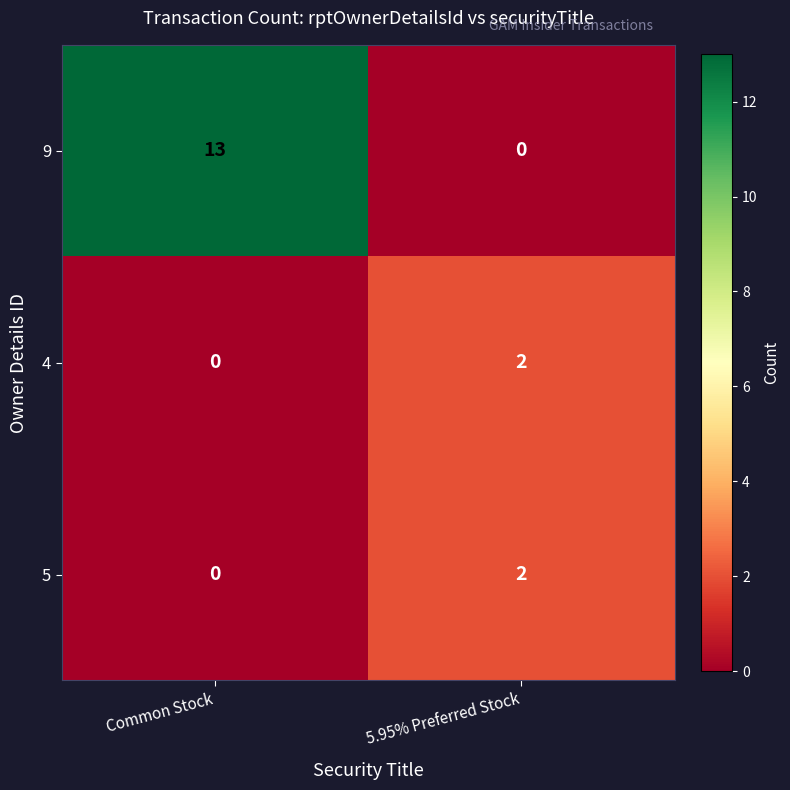

How many series are shown in this chart?

3